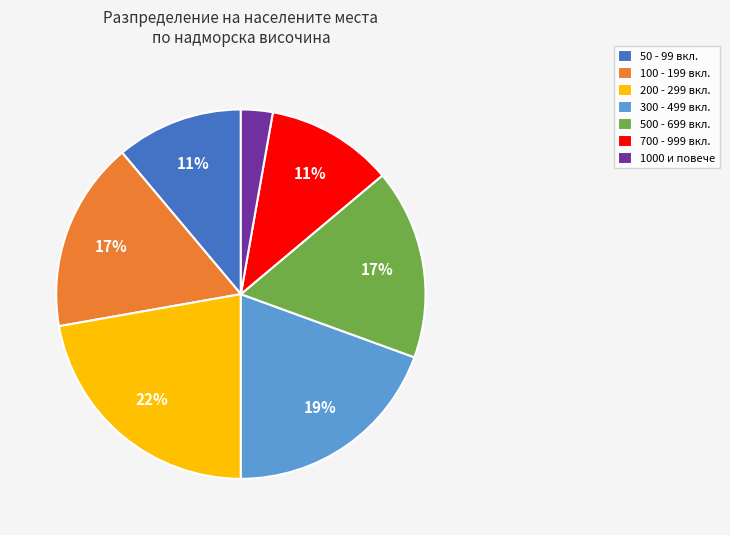

Is it true that 300 - 499 вкл. is 7% of the pie?

False